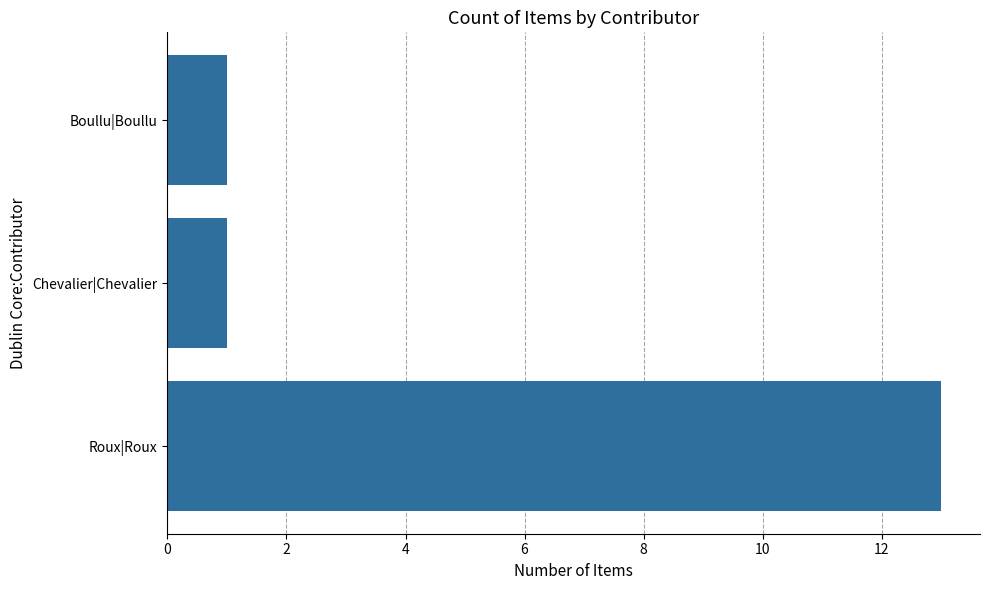

What value does the data have at Roux|Roux?

13